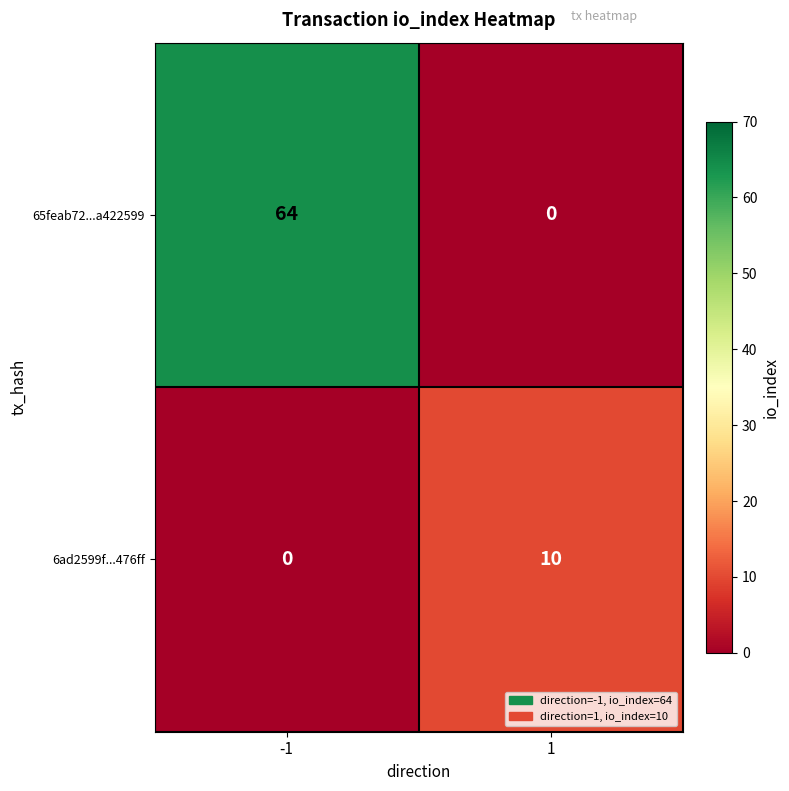

Reading left to right, transcribe all the data shown in this chart.

65feab72...a422599: -1=64	1=0
6ad2599f...476ff: -1=0	1=10